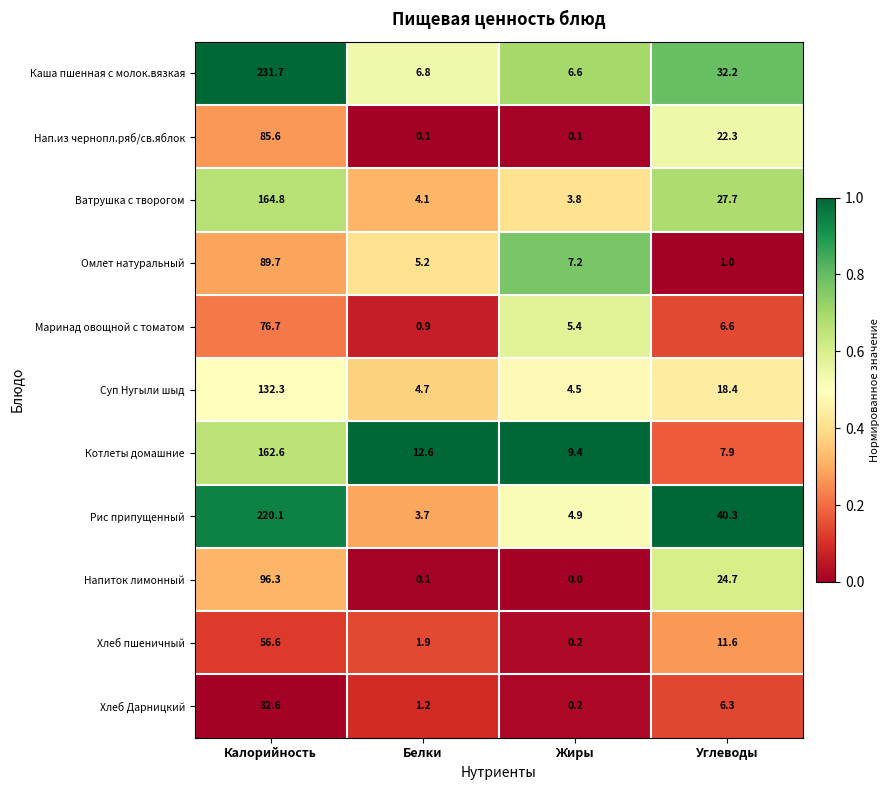

The Каша пшенная с молок.вязкая series shows 110.1 at Калорийность. True or false?

False